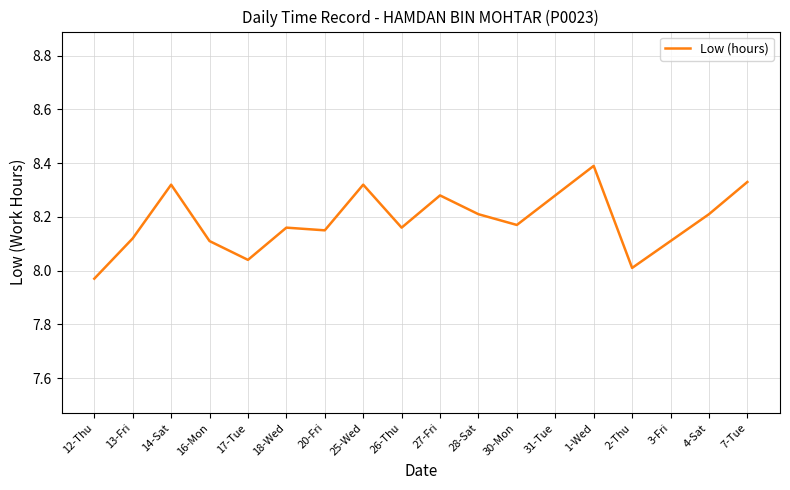

Where is the first local minimum?

17-Tue